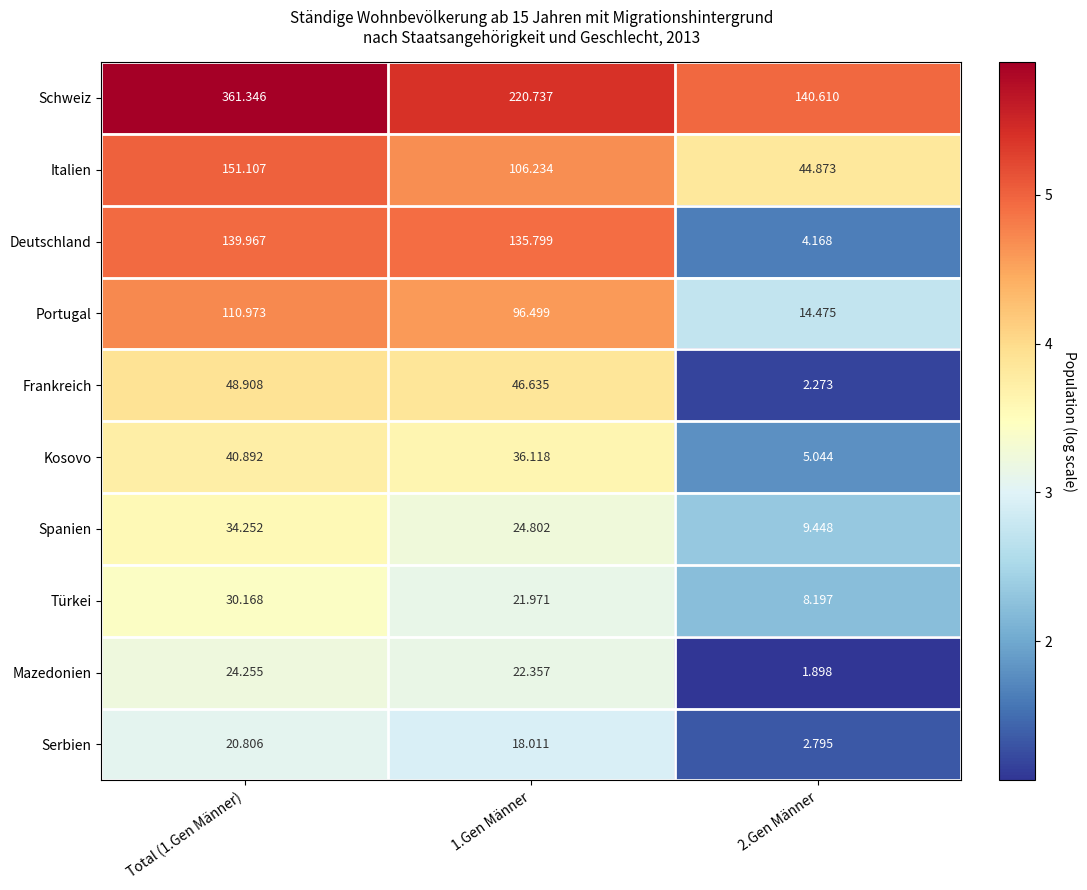

Between Total (1.Gen Männer) and 1.Gen Männer, which series saw the biggest shift?

Schweiz